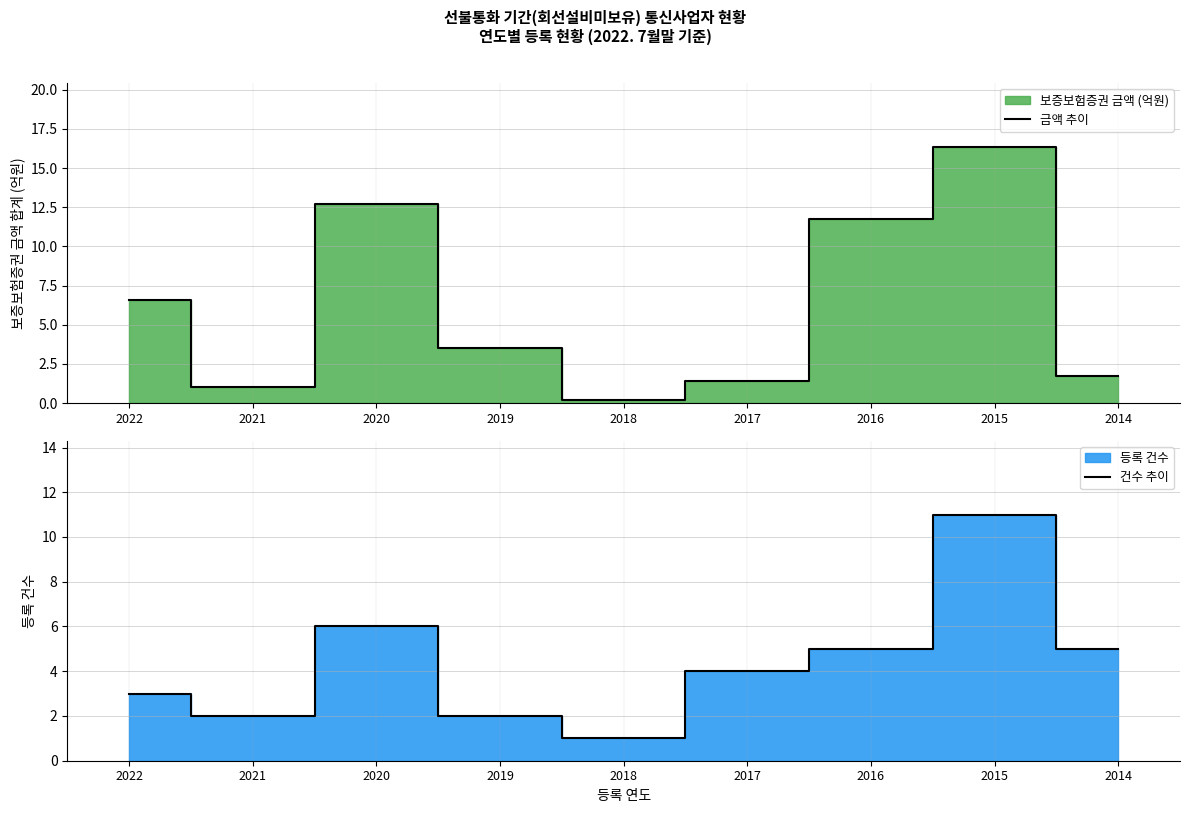

What is the sum of all 금액 추이 values?

55.2